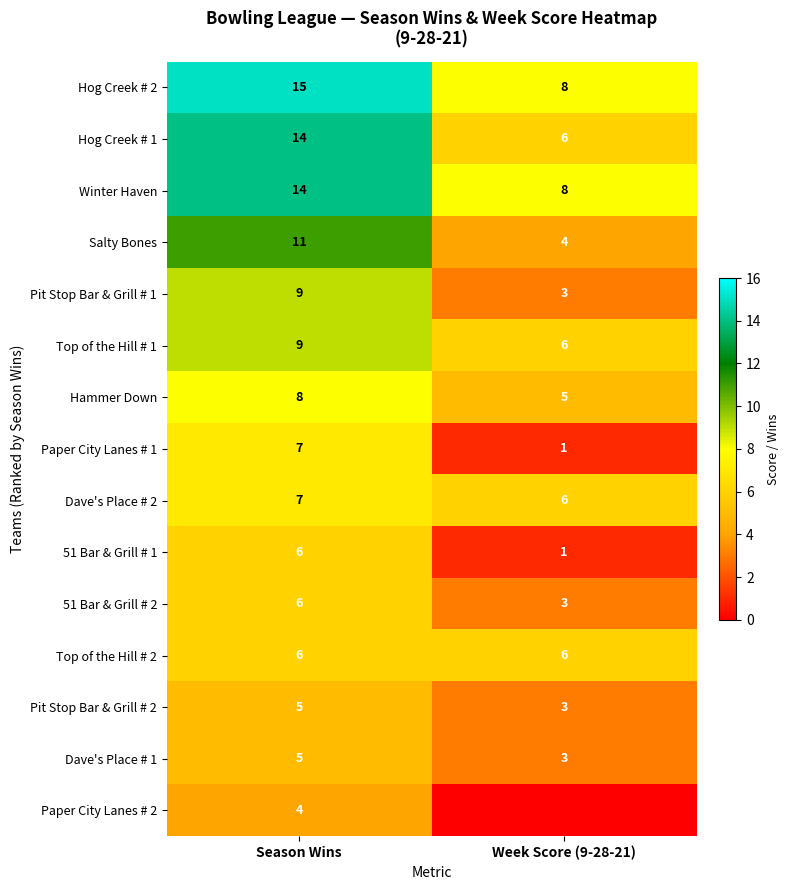

What is the approximate value of Dave's Place # 2 at Week Score (9-28-21)?

6